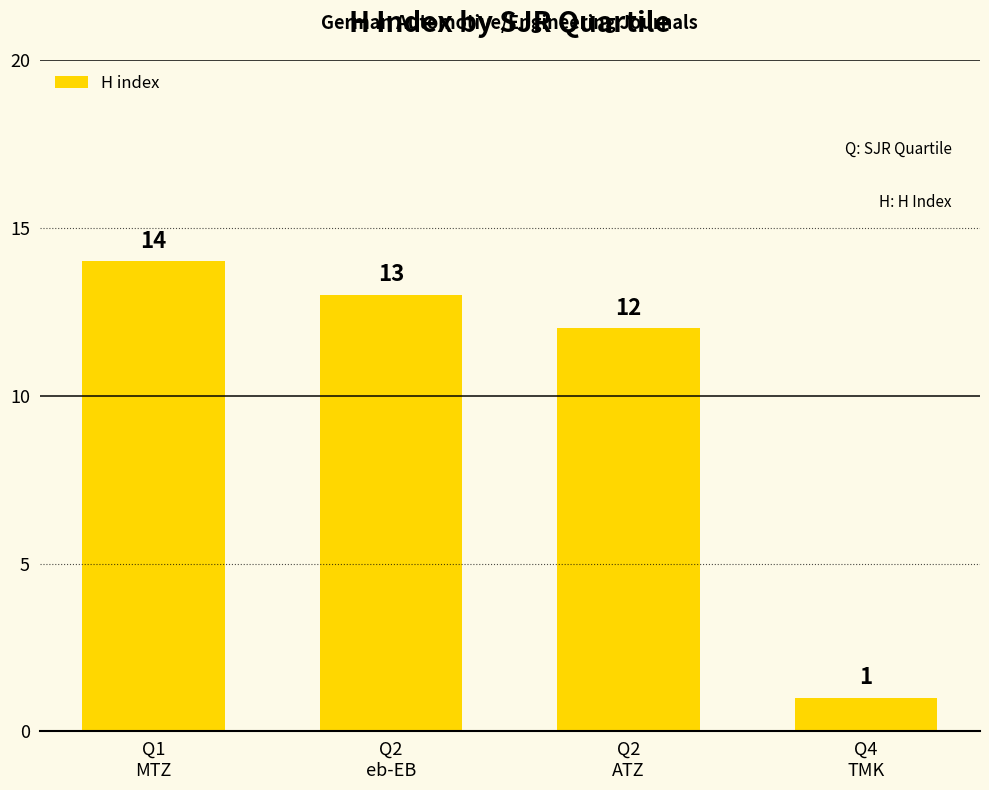

Reading right to left, transcribe all the data shown in this chart.

1	12	13	14